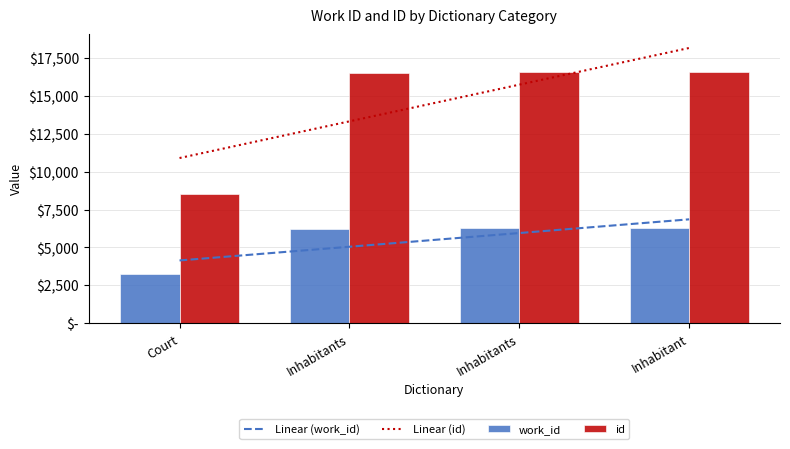

How many values in the Linear (work_id) series exceed 5949?

2